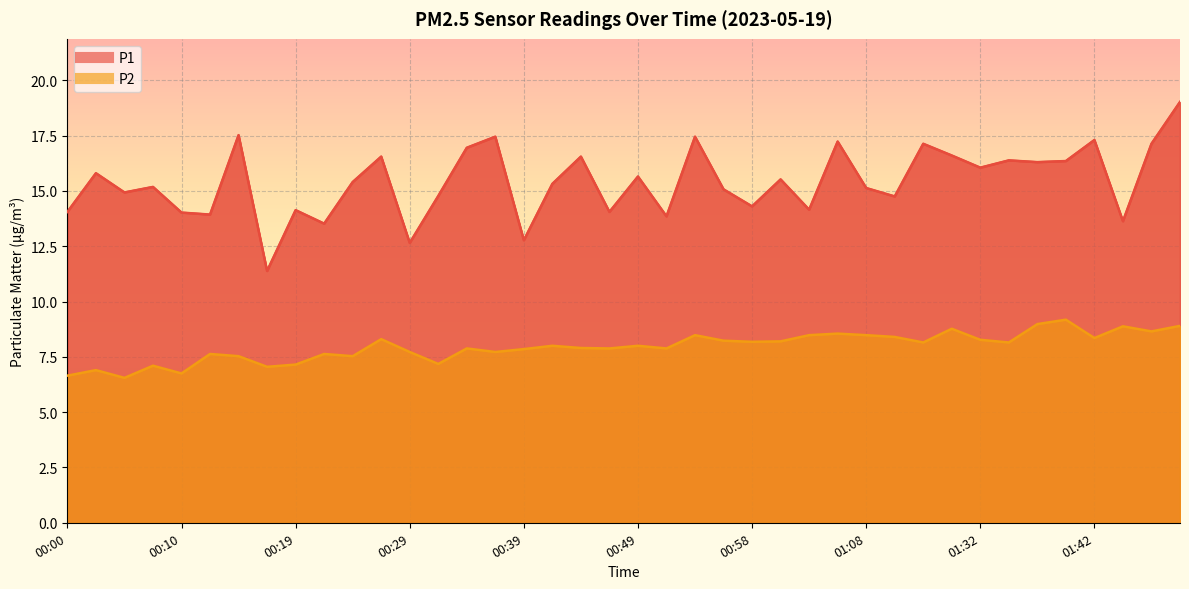

How many data points in P2 are less than 8?

19